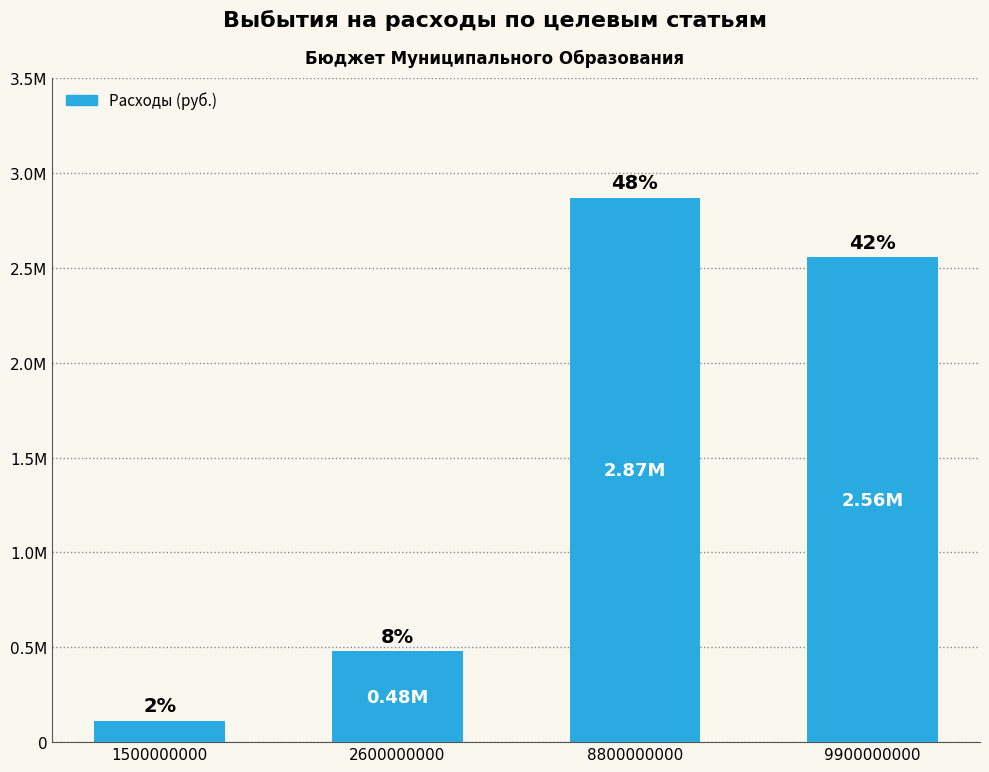

Where is the data nearest to the value 1489574?

2600000000